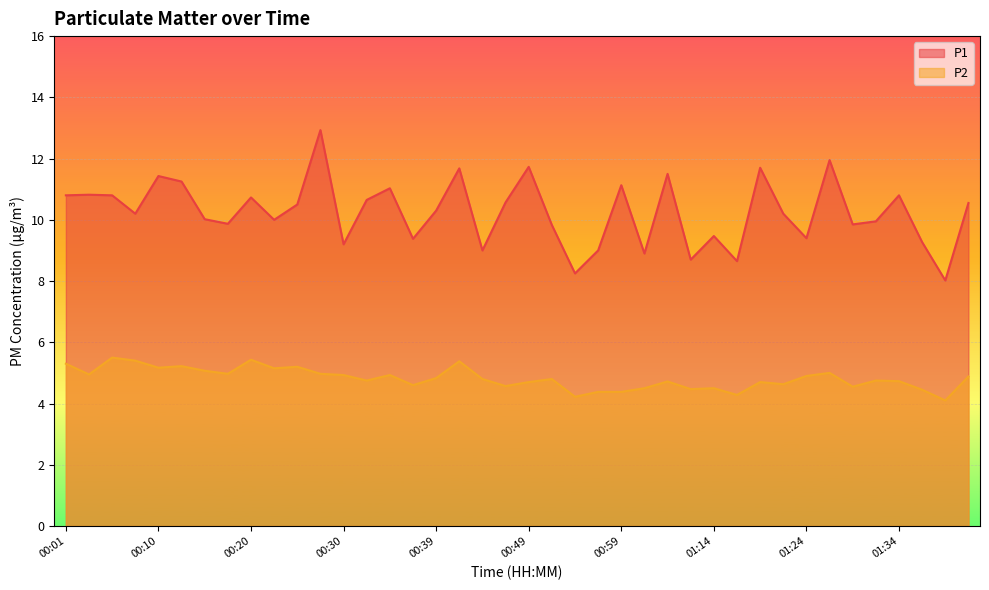

Rank the series by their average value, from lowest to highest.

P2, P1